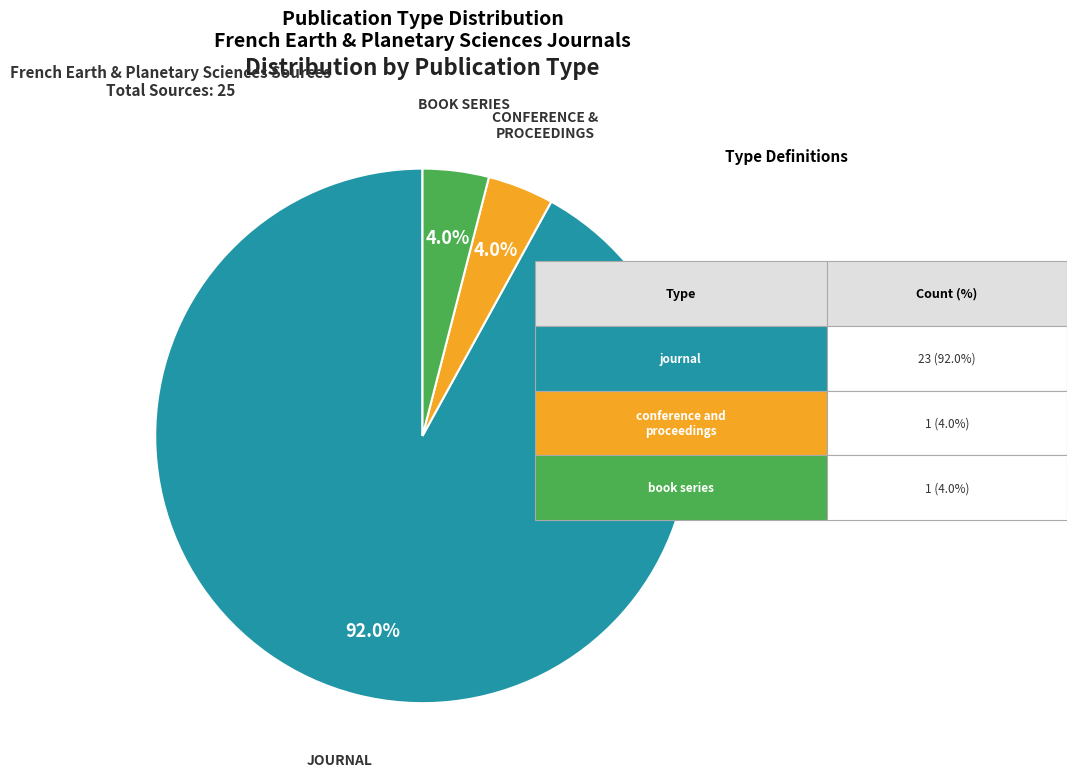

Is there any slice that represents more than half of the pie?

Yes